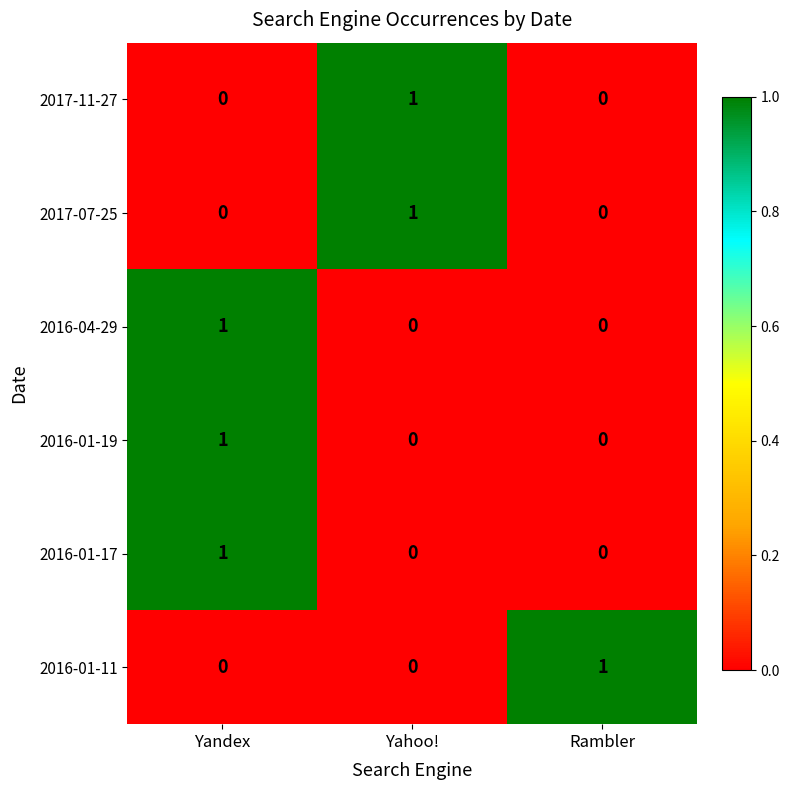

Is it true that 2017-11-27 equals 0 at Rambler?

True